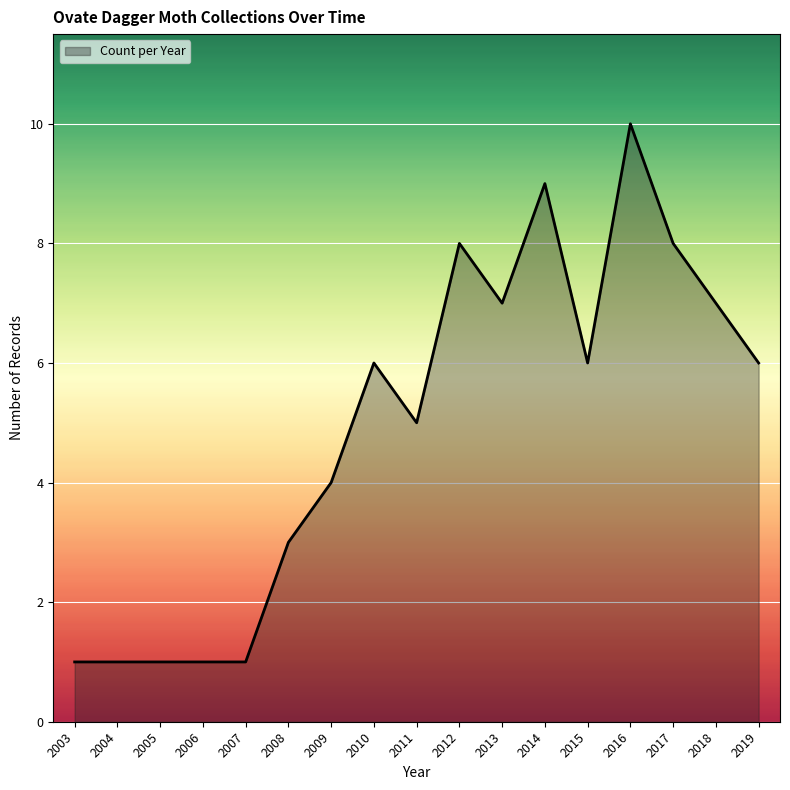

What is the minimum value shown in the chart?

1